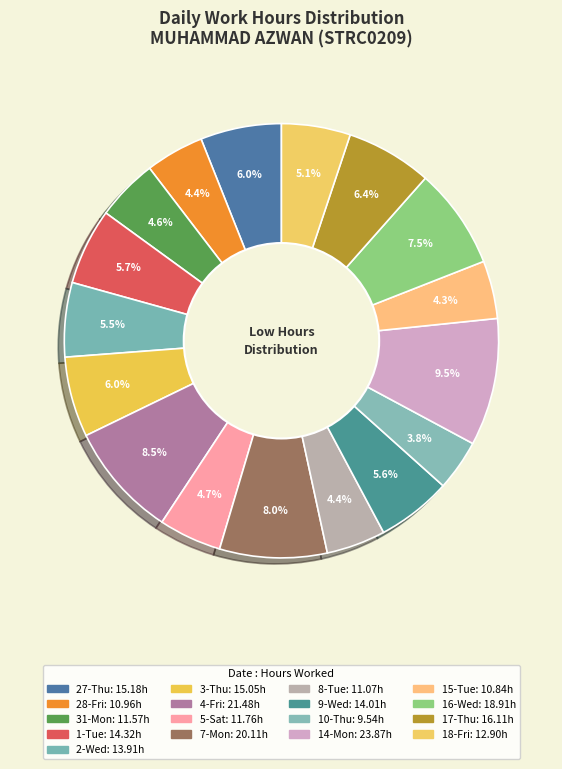

Between 3-Thu and 2-Wed, which is larger?

3-Thu